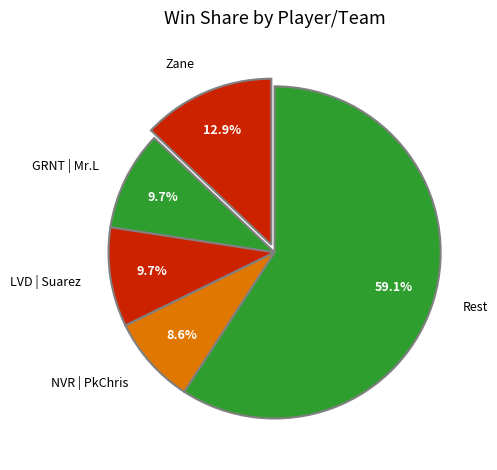

What portion of the pie excludes Rest?

40.9%